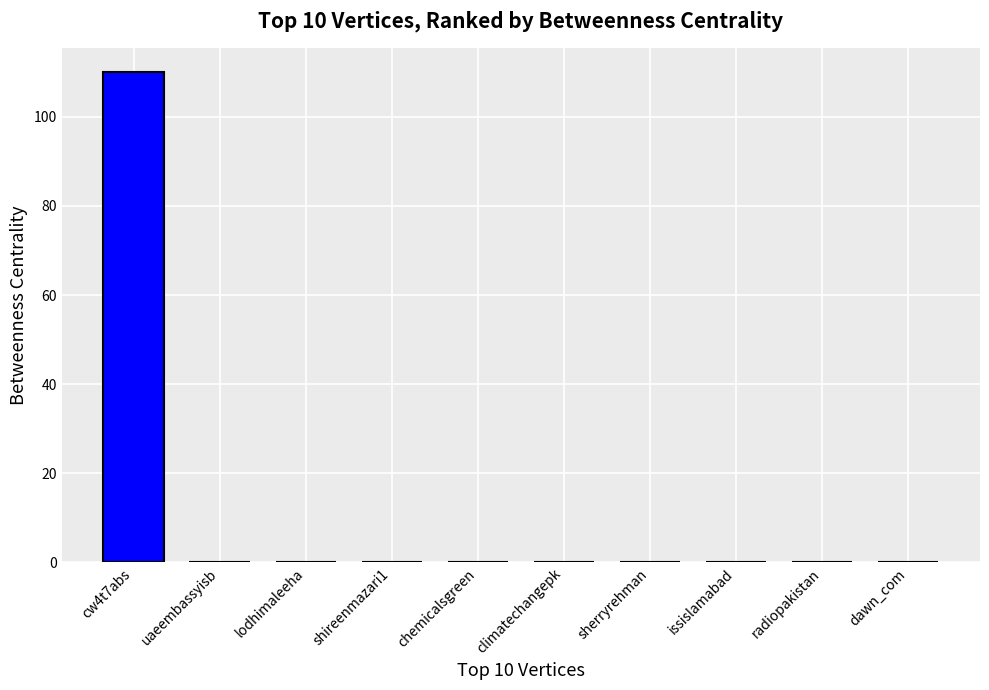

How many categories are shown in the chart?

10